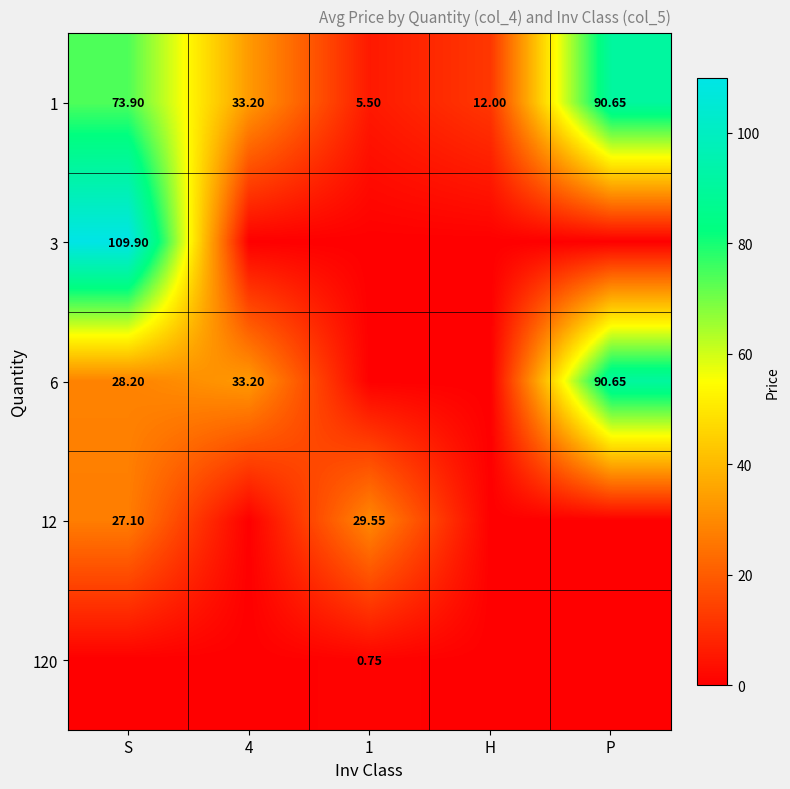

What is the total value across all series at 4?

66.4